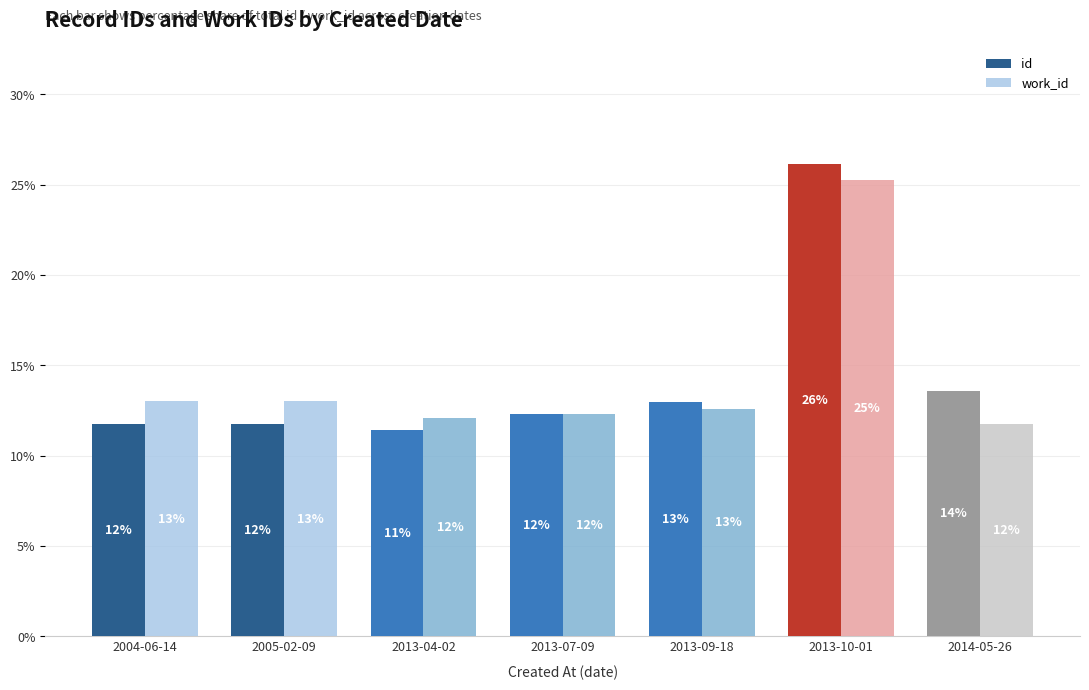

Reading right to left, extract all data points from this chart.

id: 13.6	26.1	13.0	12.3	11.5	11.8	11.8
work_id: 11.7	25.2	12.6	12.3	12.1	13.0	13.0